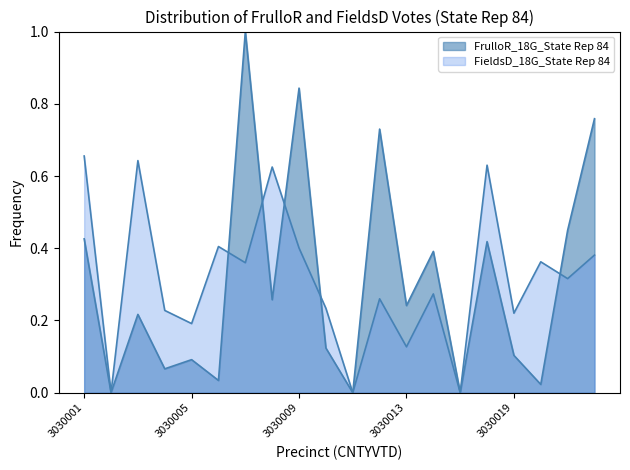

Reading left to right, what are all the values shown in this chart?

FrulloR_18G_State Rep 84: 3030001=0.4	3030002=0.0	3030003=0.2	3030004=0.1	3030005=0.1	3030006=0.0	3030007=1.0	3030008=0.3	3030009=0.8	3030010=0.1	3030011=0.0	3030012=0.7	3030013=0.2	3030014=0.4	3030015=0.0	3030017=0.4	3030019=0.1	3030020=0.0	3030021=0.4	3030022=0.8
FieldsD_18G_State Rep 84: 3030001=0.7	3030002=0.0	3030003=0.6	3030004=0.2	3030005=0.2	3030006=0.4	3030007=0.4	3030008=0.6	3030009=0.4	3030010=0.2	3030011=0.0	3030012=0.3	3030013=0.1	3030014=0.3	3030015=0.0	3030017=0.6	3030019=0.2	3030020=0.4	3030021=0.3	3030022=0.4